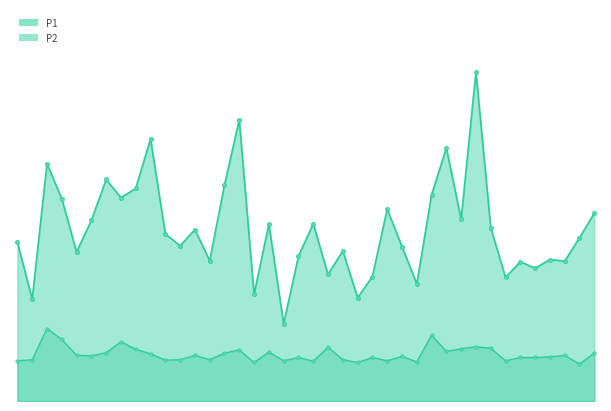

Reading left to right, extract all data points from this chart.

P1: 0=7.3	1=4.7	2=10.9	3=9.3	4=6.8	5=8.3	6=10.2	7=9.3	8=9.8	9=12.1	10=7.7	11=7.1	12=7.9	13=6.5	14=9.9	15=12.9	16=4.9	17=8.1	18=3.5	19=6.7	20=8.2	21=5.8	22=6.9	23=4.8	24=5.7	25=8.8	26=7.1	27=5.4	28=9.5	29=11.6	30=8.3	31=15.1	32=8.0	33=5.7	34=6.4	35=6.1	36=6.5	37=6.4	38=7.5	39=8.6
P2: 0=1.9	1=1.9	2=3.3	3=2.8	4=2.1	5=2.1	6=2.2	7=2.7	8=2.4	9=2.2	10=1.9	11=1.9	12=2.1	13=1.9	14=2.2	15=2.4	16=1.8	17=2.2	18=1.9	19=2.0	20=1.8	21=2.5	22=1.9	23=1.8	24=2.0	25=1.9	26=2.0	27=1.8	28=3.0	29=2.3	30=2.4	31=2.5	32=2.4	33=1.9	34=2.0	35=2.0	36=2.0	37=2.1	38=1.7	39=2.2